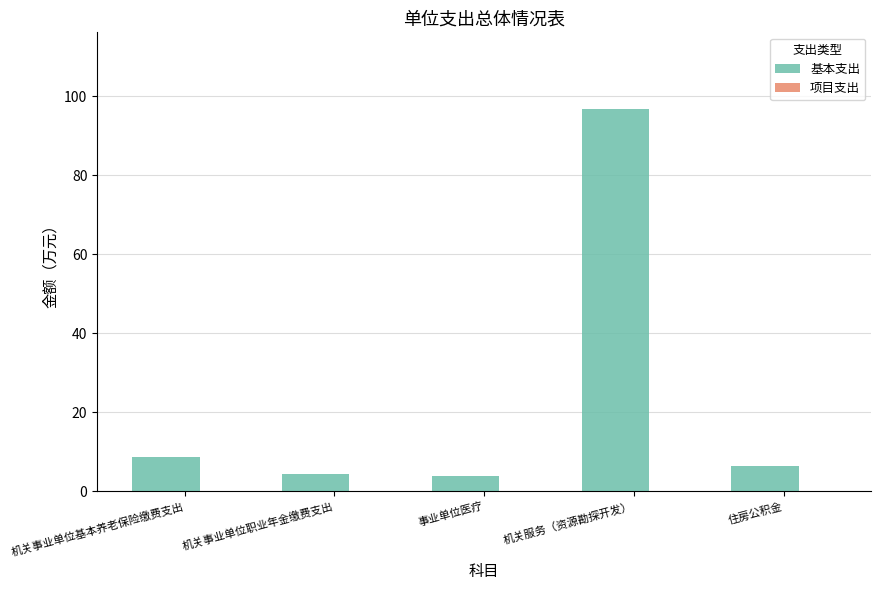

What position from the right is 事业单位医疗?

3